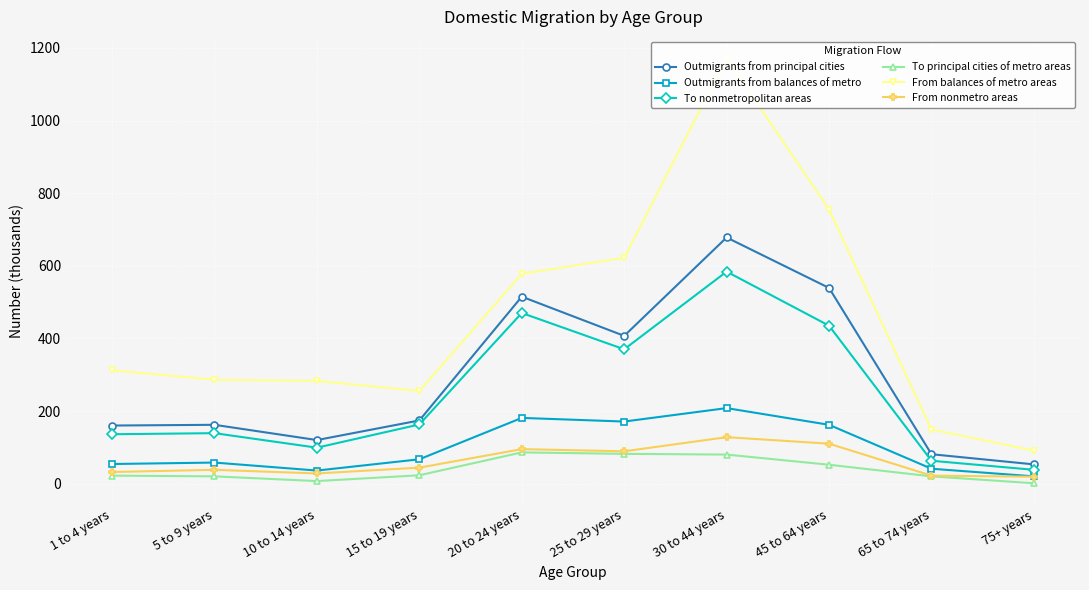

Is the value of To principal cities of metro areas at 30 to 44 years greater than the value of From balances of metro areas at 30 to 44 years?

No